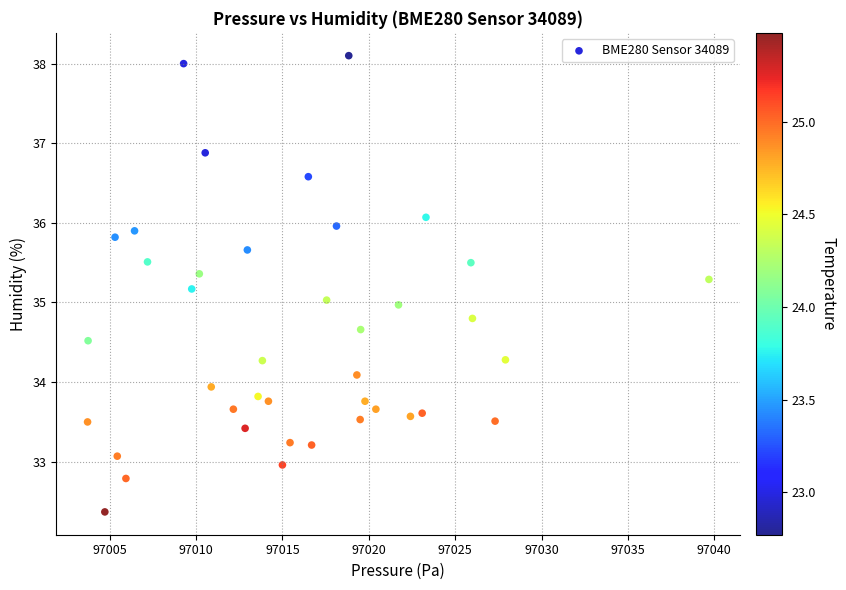

What is the range of X values (max minus min)?

36.0